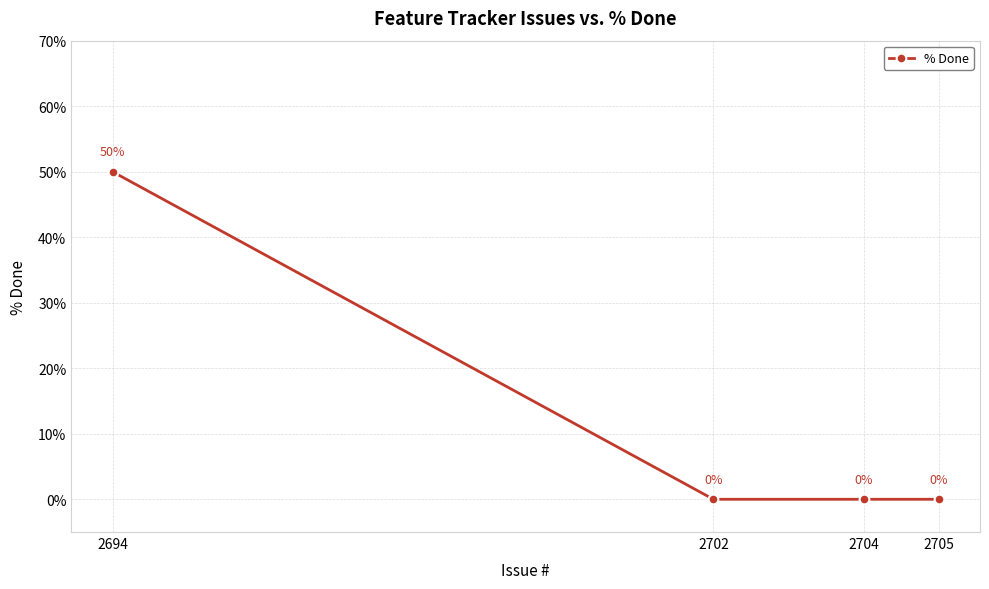

The value at 2704 is 28. True or false?

False